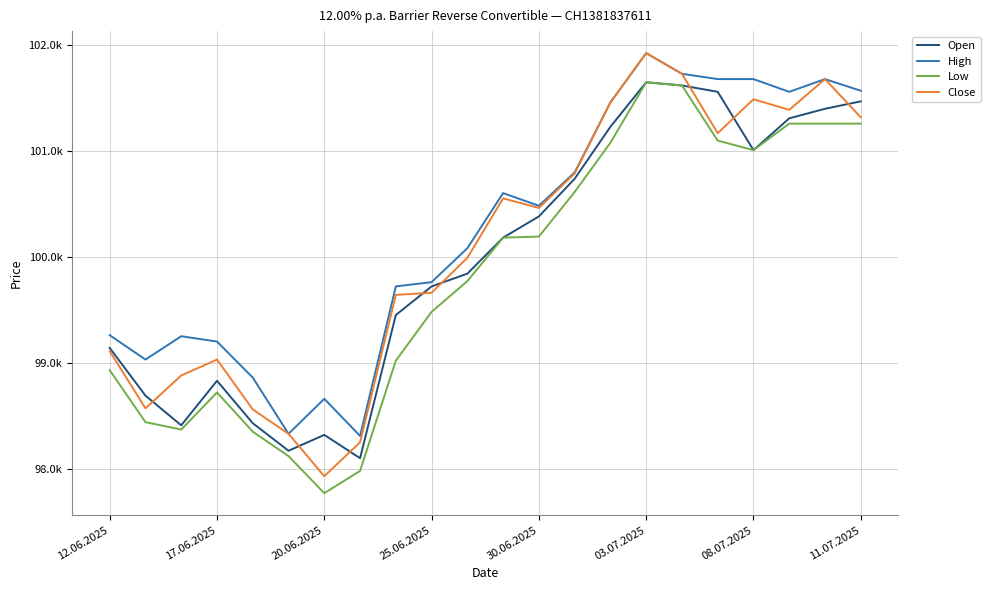

True or false: Open and High cross at least once.

False